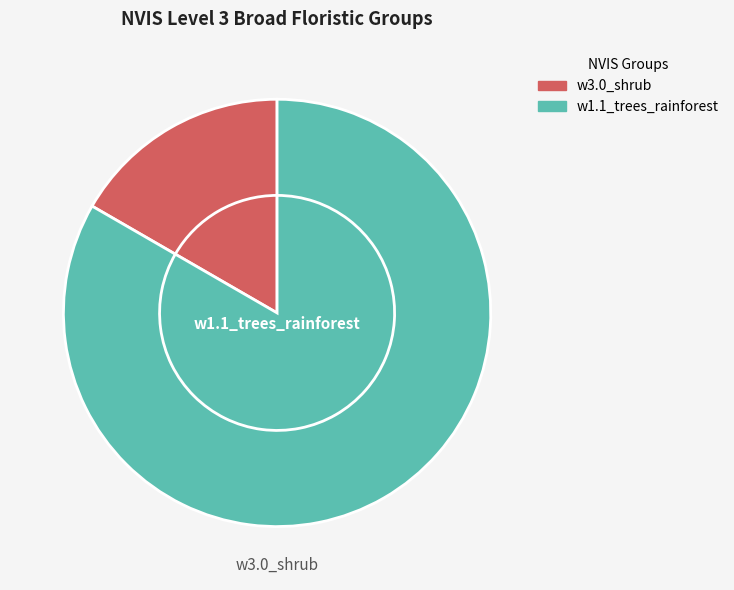

Rank the categories by value from lowest to highest.

w3.0_shrub, w1.1_trees_rainforest